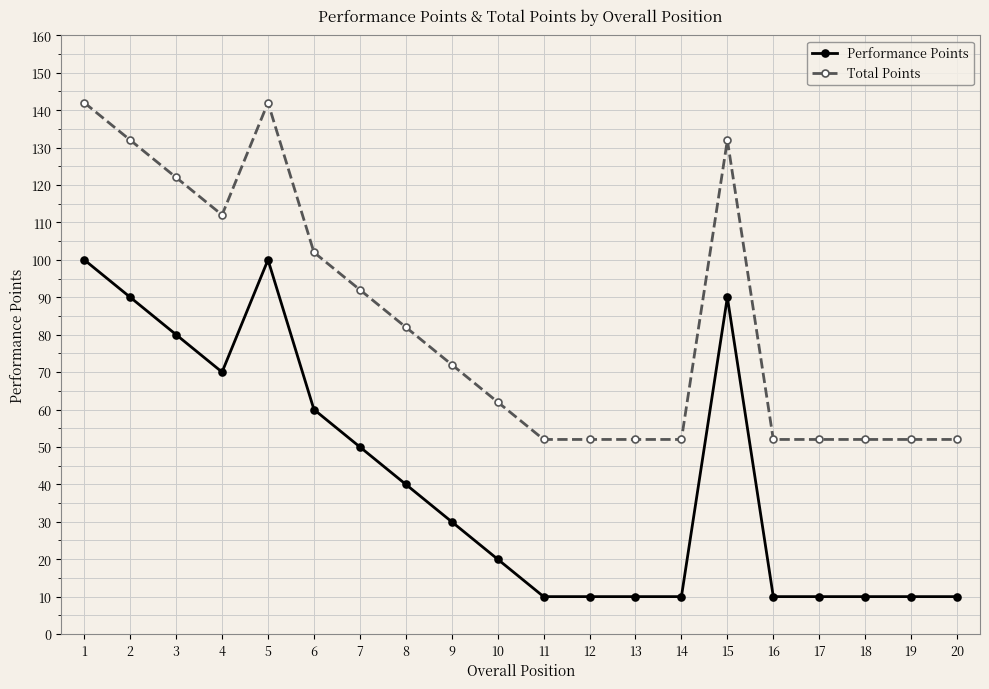

What is the maximum value for Total Points?

142